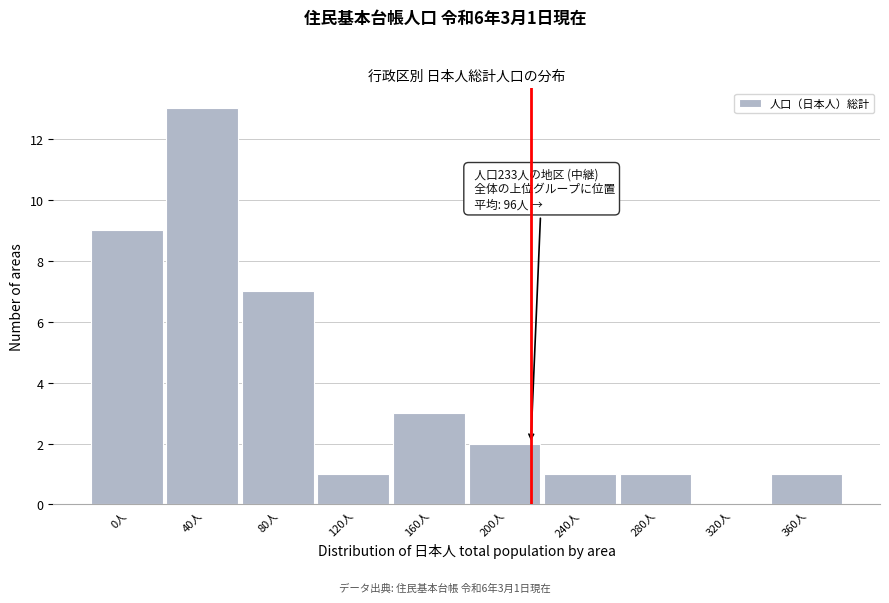

Reading left to right, list all the values displayed in this chart.

0人=9	40人=13	80人=7	120人=1	160人=3	200人=2	240人=1	280人=1	320人=0	360人=1